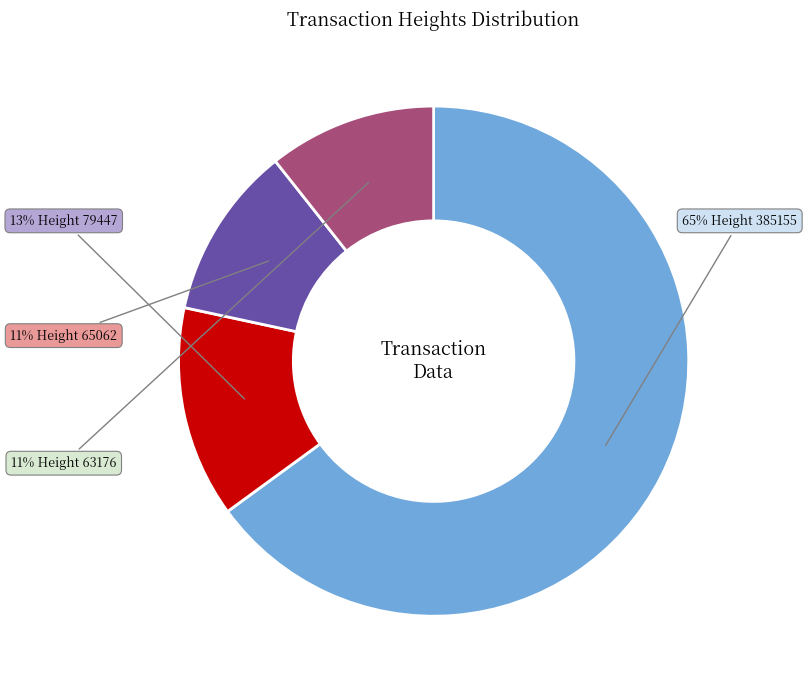

To the nearest percent, what is the average slice percentage?

25%